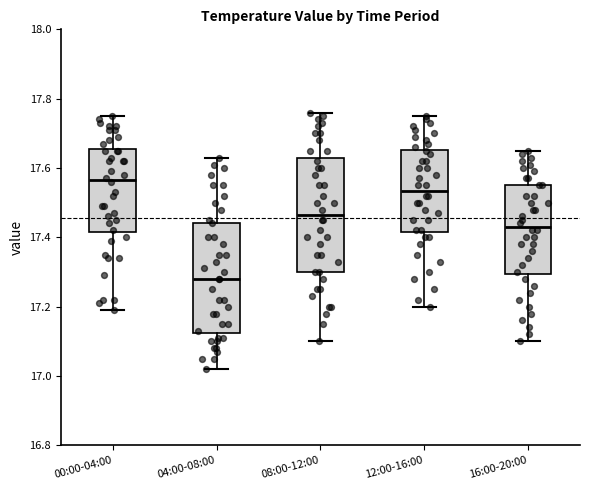

Reading left to right, transcribe this box plot: for each box, give where its median line is, the range the box spans, and where its two whiskers end, as read against the y-axis. The values are not printed on the chart, so give them approximately, as read against the axis.

00:00-04:00: median 17.56, box 17.42 to 17.66, whiskers 17.20 to 17.76
04:00-08:00: median 17.28, box 17.12 to 17.44, whiskers 17.02 to 17.64
08:00-12:00: median 17.46, box 17.30 to 17.62, whiskers 17.10 to 17.76
12:00-16:00: median 17.54, box 17.42 to 17.66, whiskers 17.20 to 17.76
16:00-20:00: median 17.44, box 17.30 to 17.56, whiskers 17.10 to 17.66